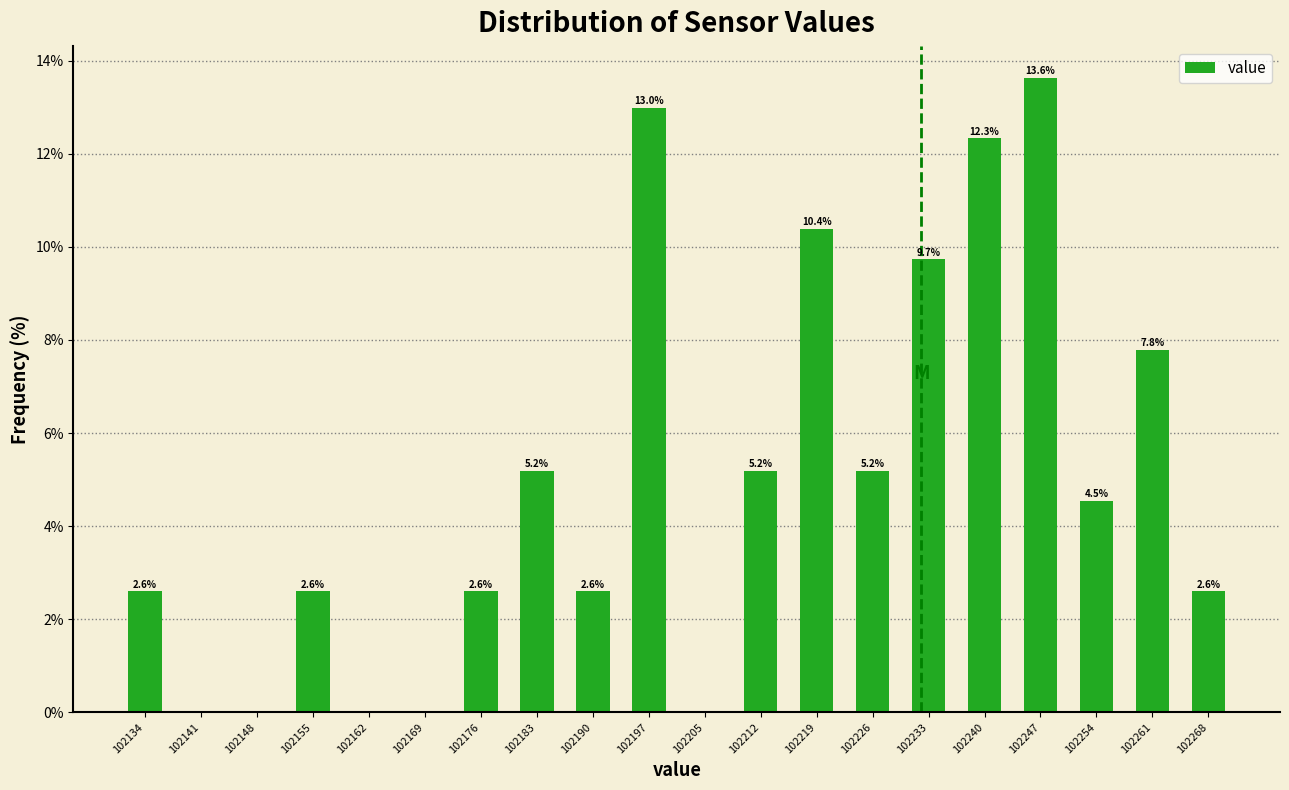

Which range on the x-axis has the tallest bar?

102244 to 102251